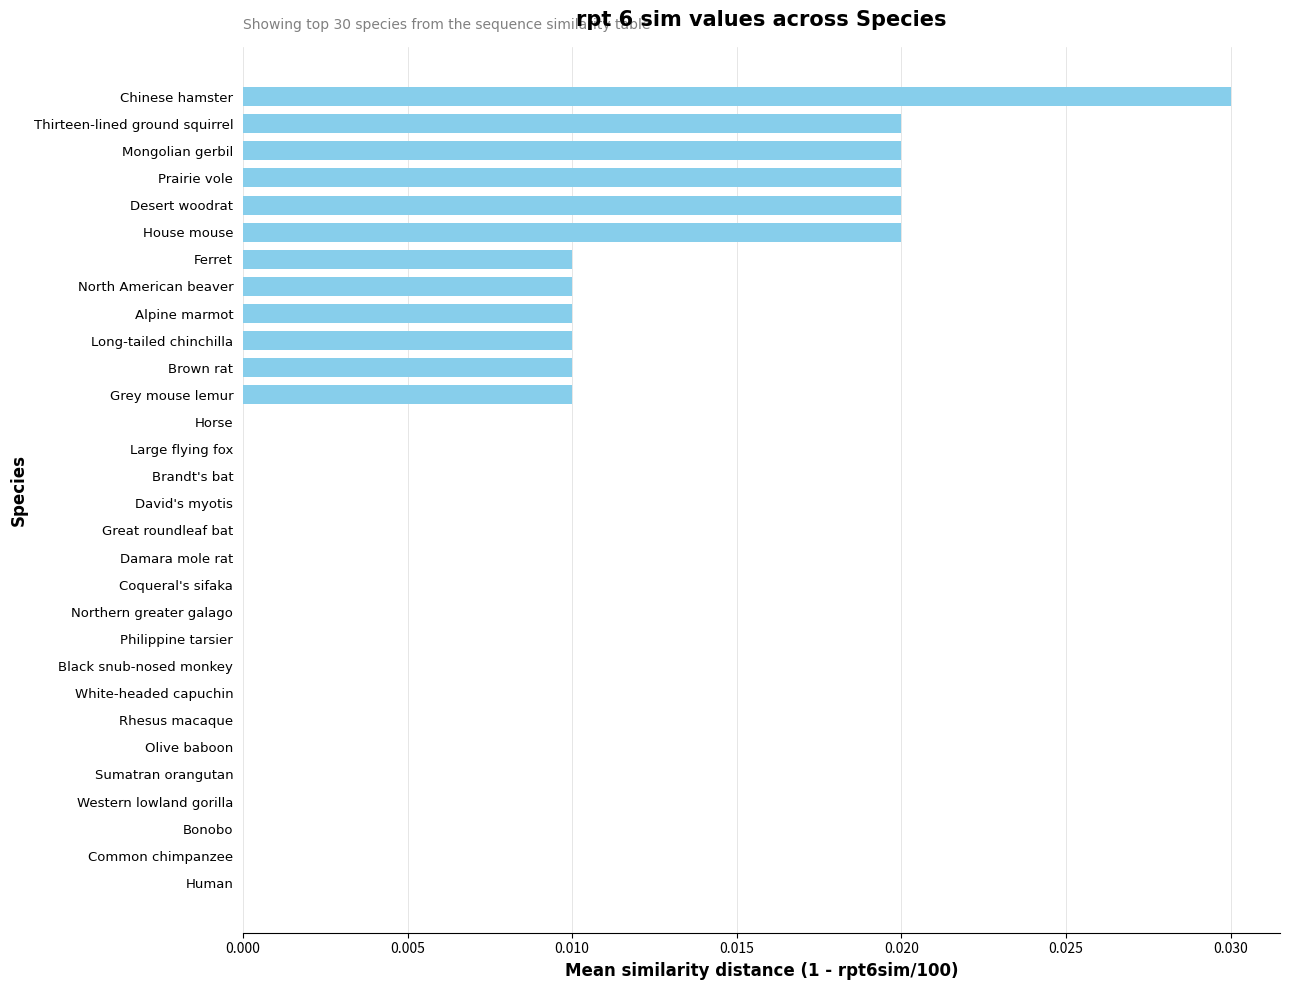

The value at Coqueral's sifaka is 0.0. True or false?

True